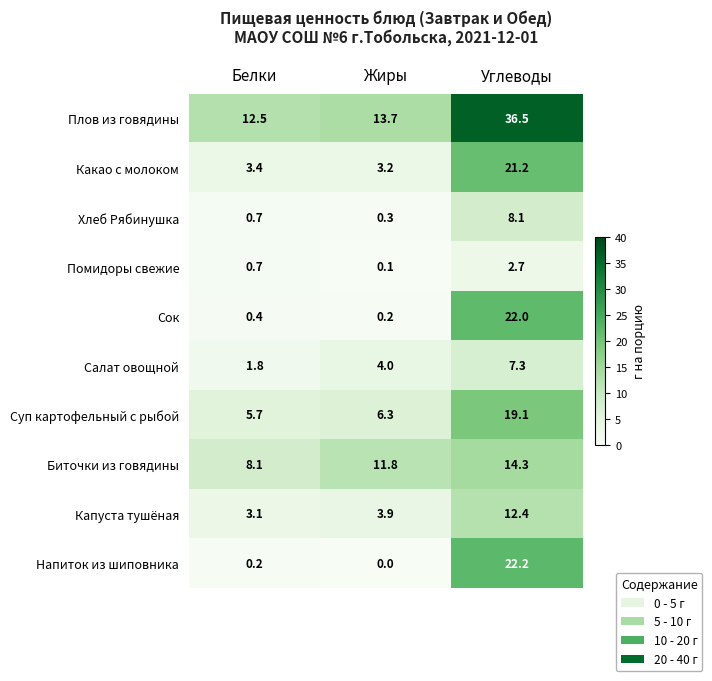

Which series changed the most between Белки and Жиры?

Биточки из говядины